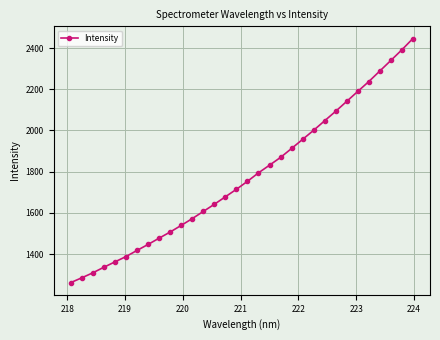

What is the smallest value displayed?

1262.3